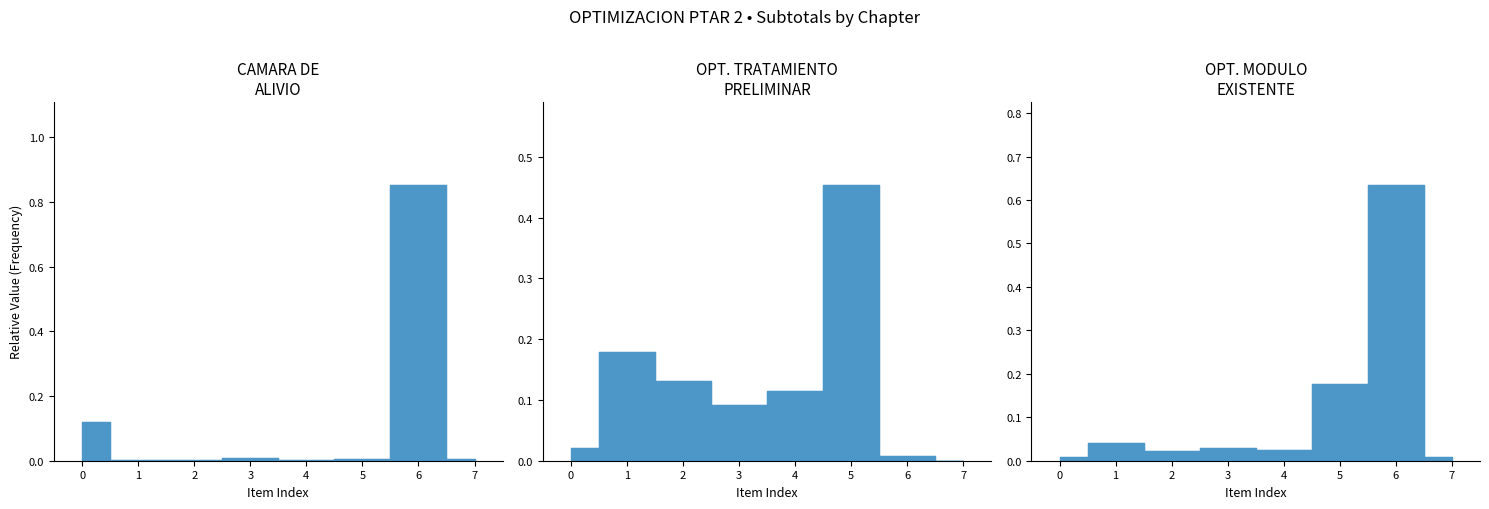

What is the sum of all CAMARA DE ALIVIO values?

1.0